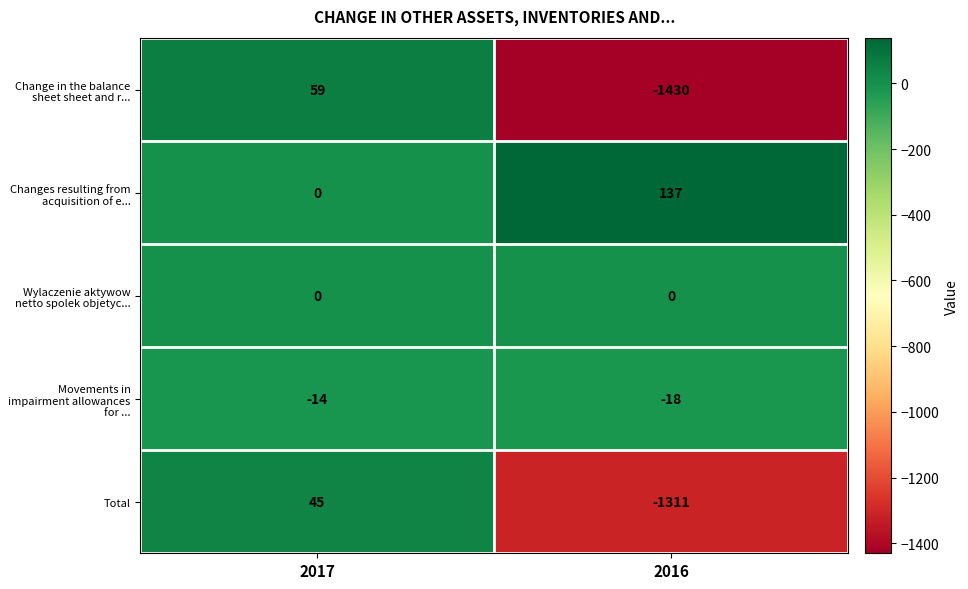

Reading left to right, list all the values displayed in this chart.

Change in the balance sheet sheet and r...: 59	-1430
Changes resulting from acquisition of e...: 0	137
Wylaczenie aktywow netto spolek objetyc...: 0	0
Movements in impairment allowances for ...: -14	-18
Total: 45	-1311